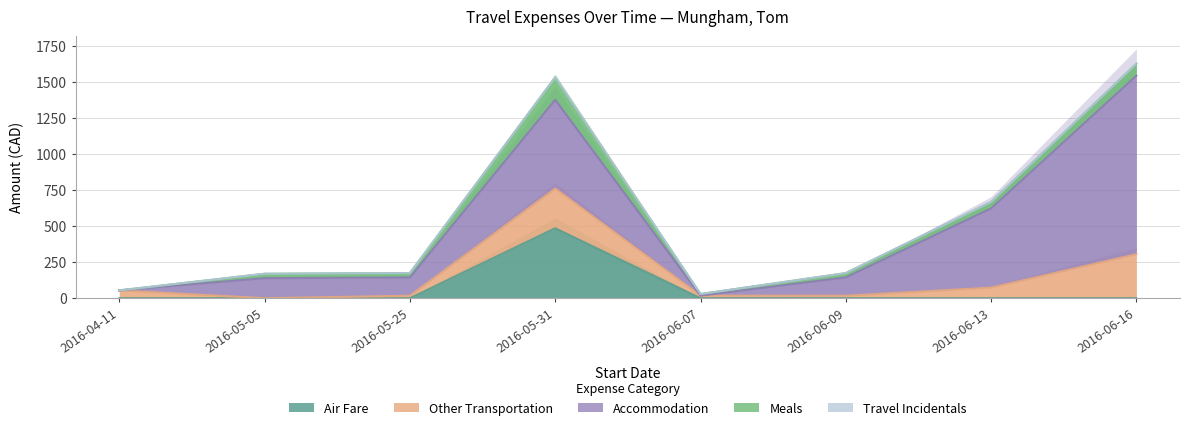

Which series changed the most between 2016-04-11 and 2016-06-09?

Accommodation